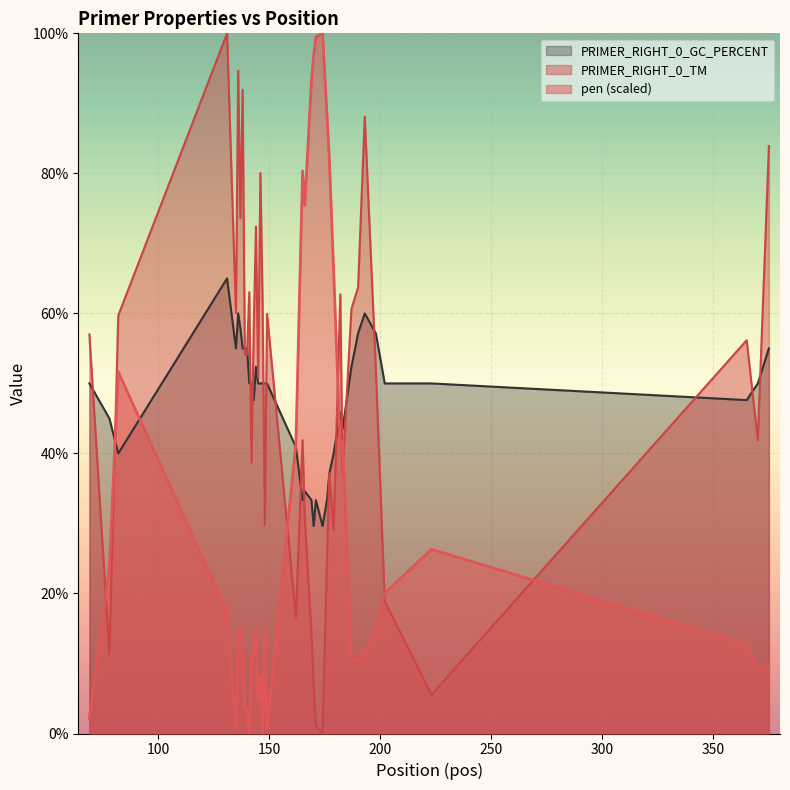

What is the spread (max minus min) of values at 148?

35.1